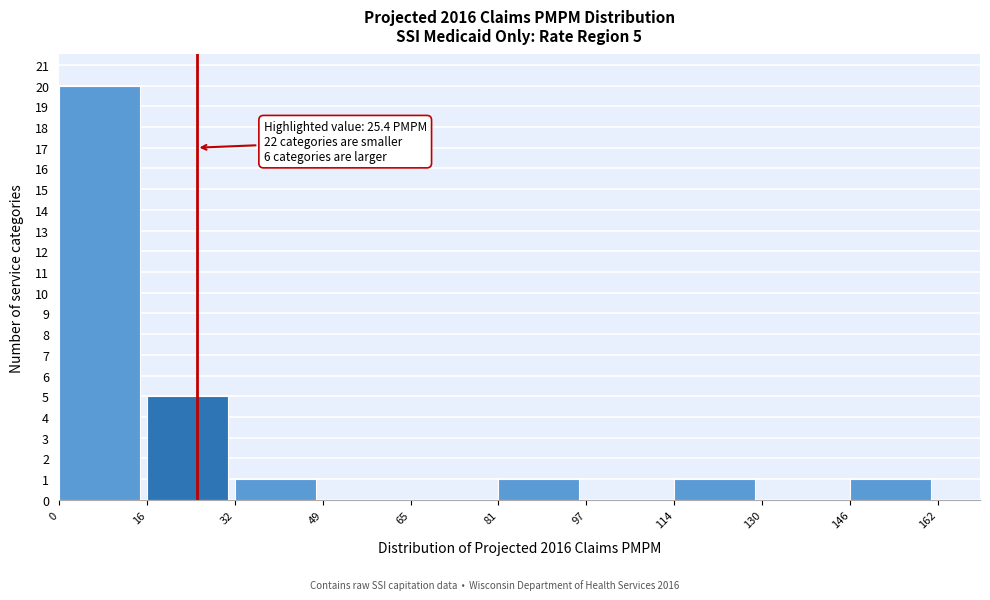

Over which range of the x-axis is the bar tallest?

0 to 16